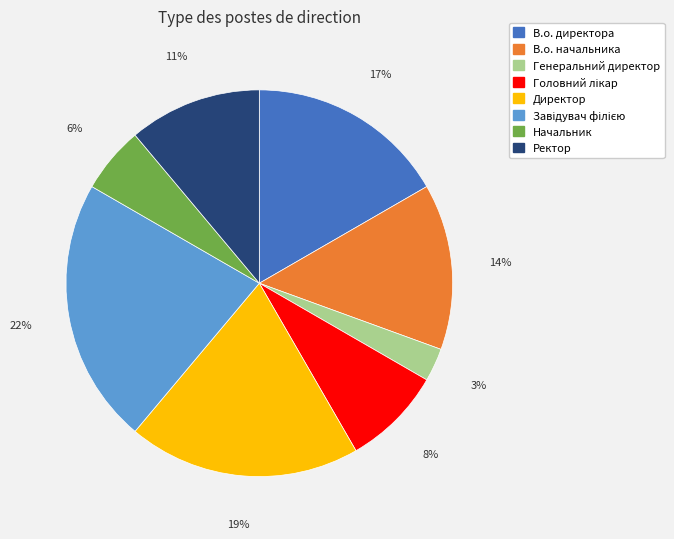

Is there any slice that represents more than half of the pie?

No